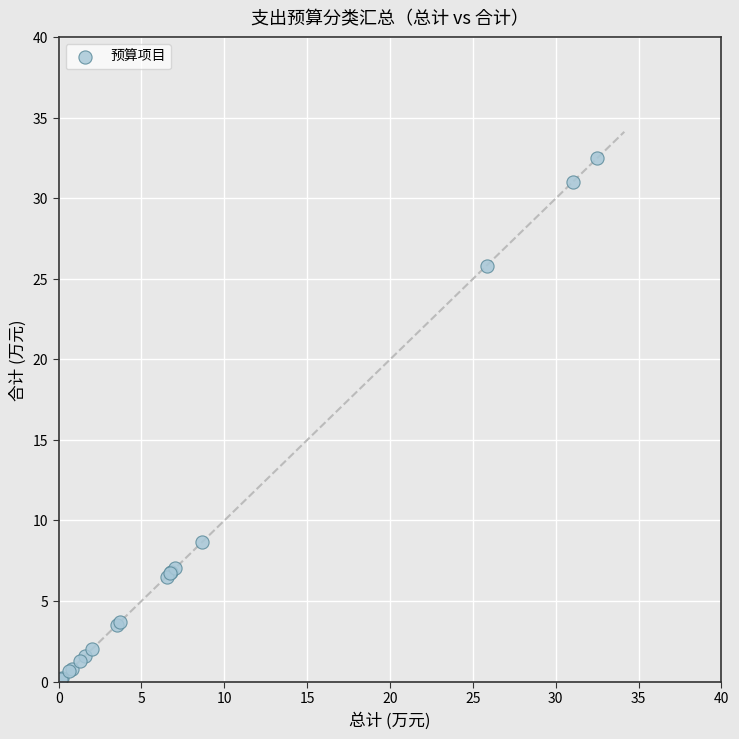

What Y value in the scatter plot is closest to 16?

8.7